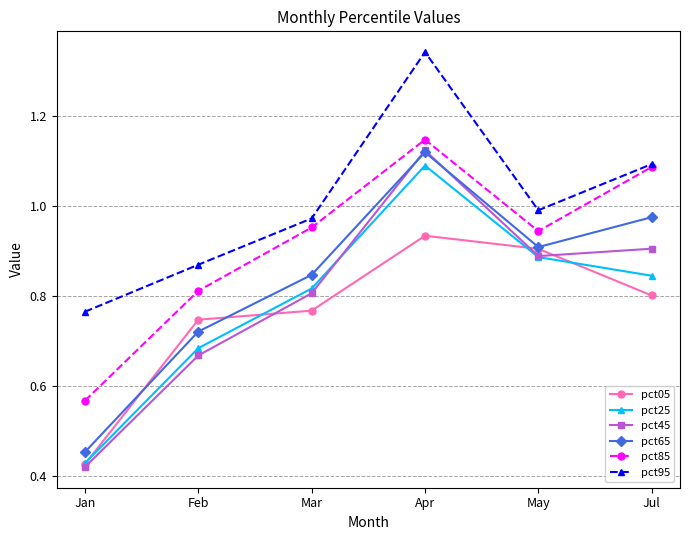

At which label is pct85 closest to 0?

Jan